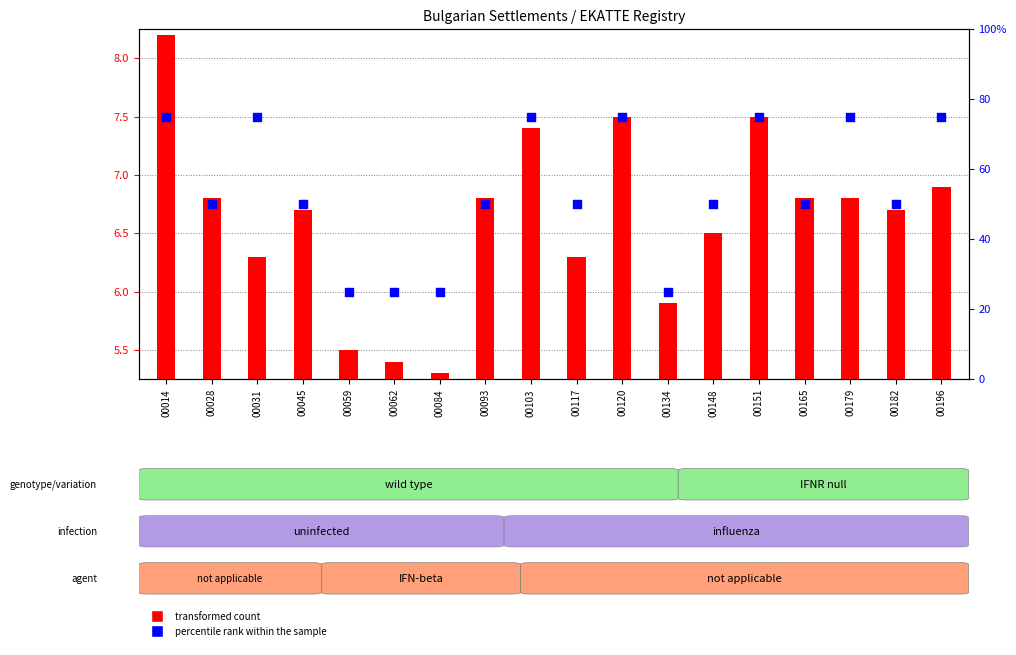

Which series has the largest total across all categories?

percentile rank within the sample